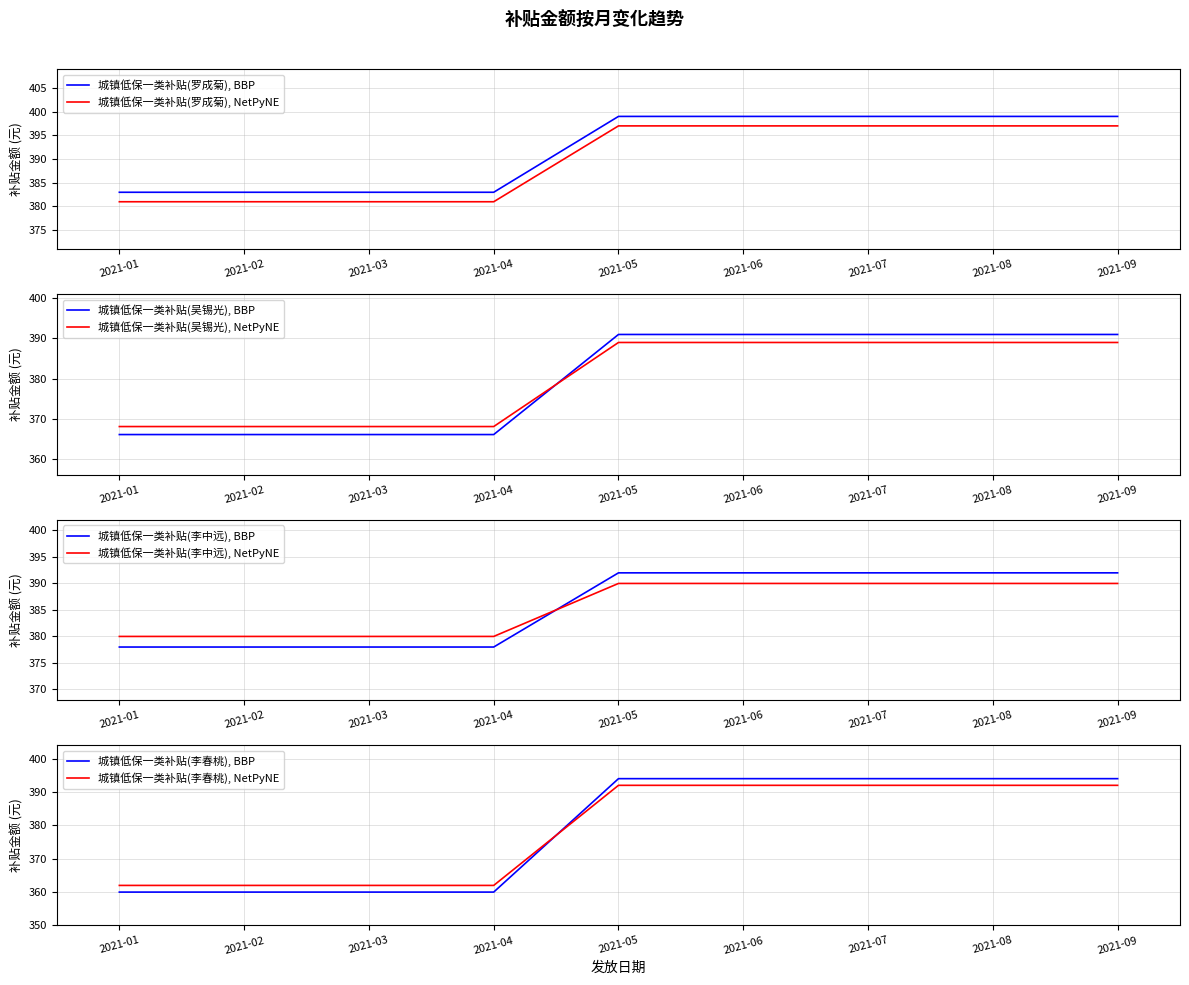

What is the sum of all values?

3527